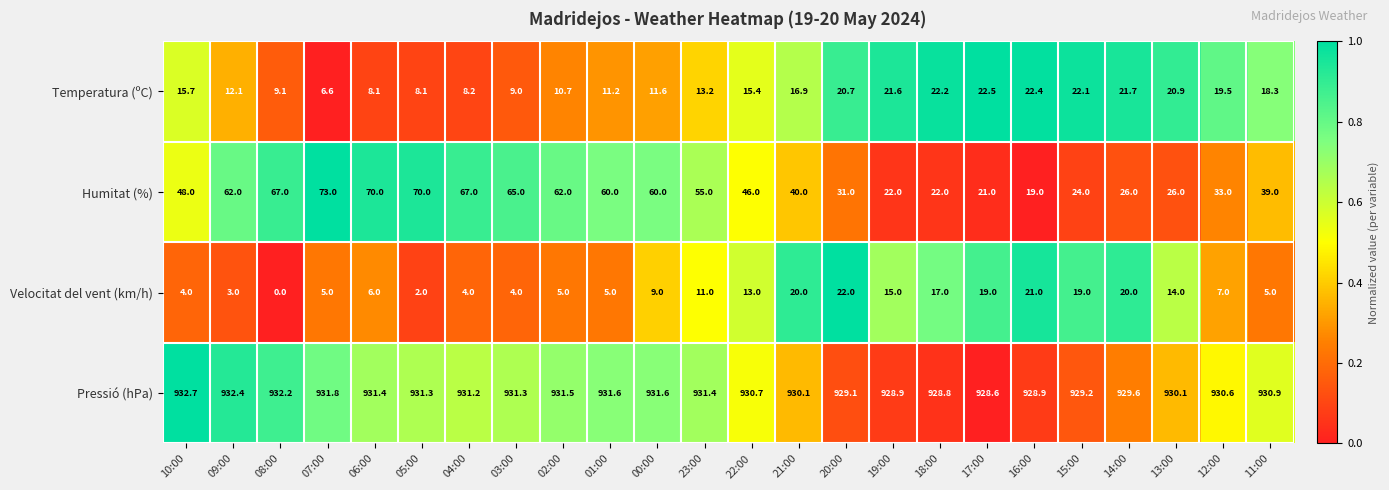

What is the total value across all series at 20:00?

1002.8